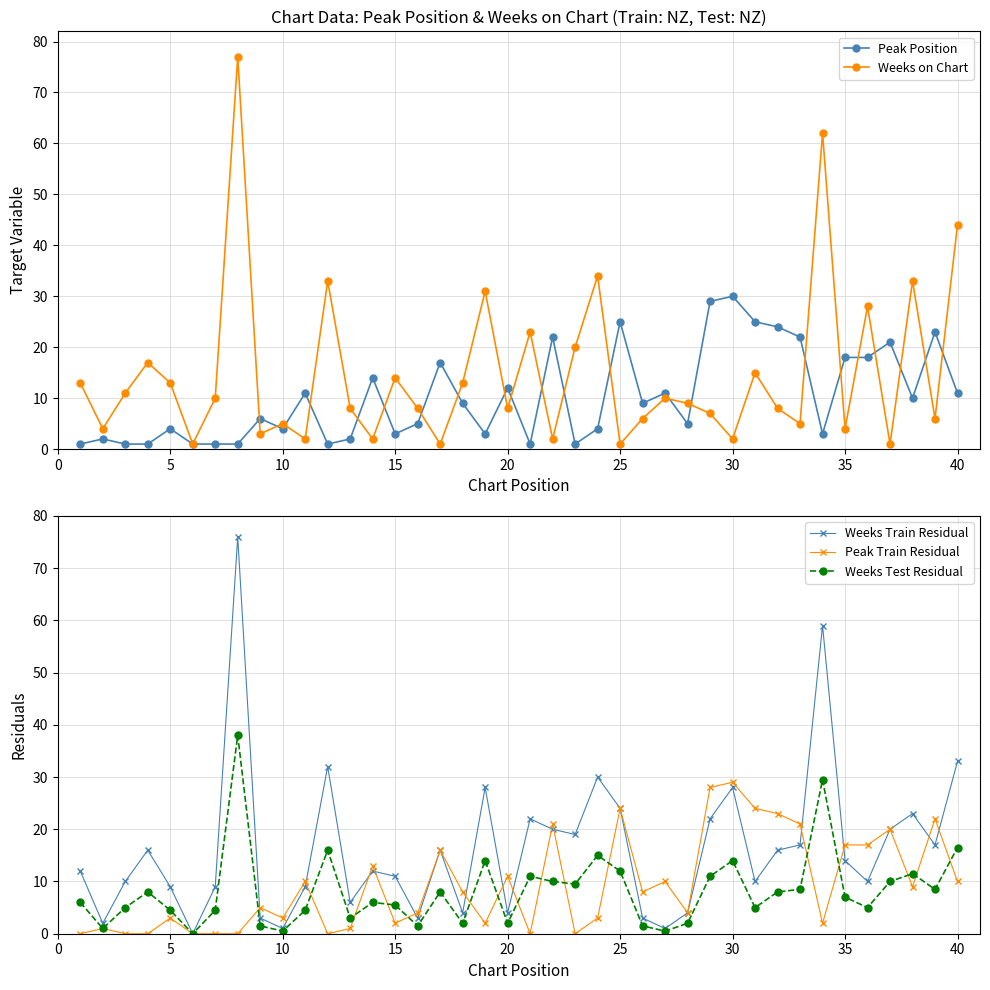

The Peak Train Residual series shows 3.0 at 10. True or false?

True